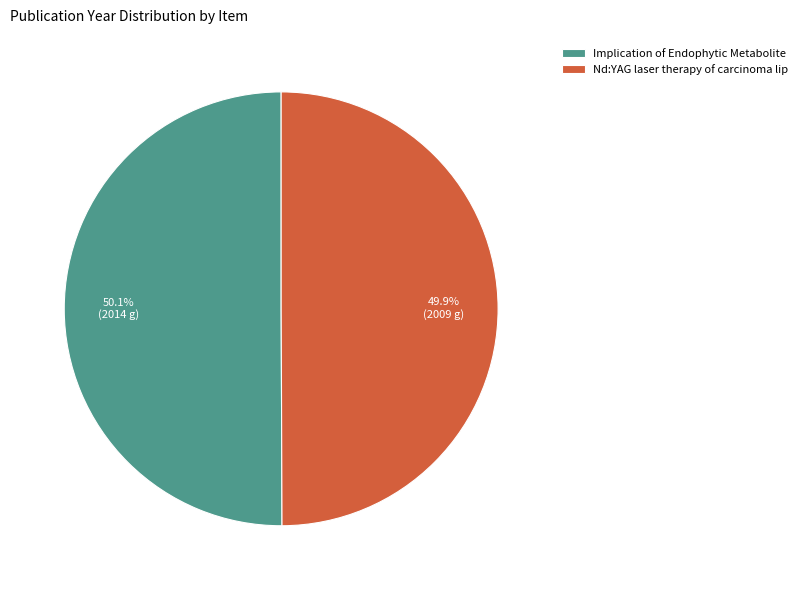

How many segments does this pie chart have?

2